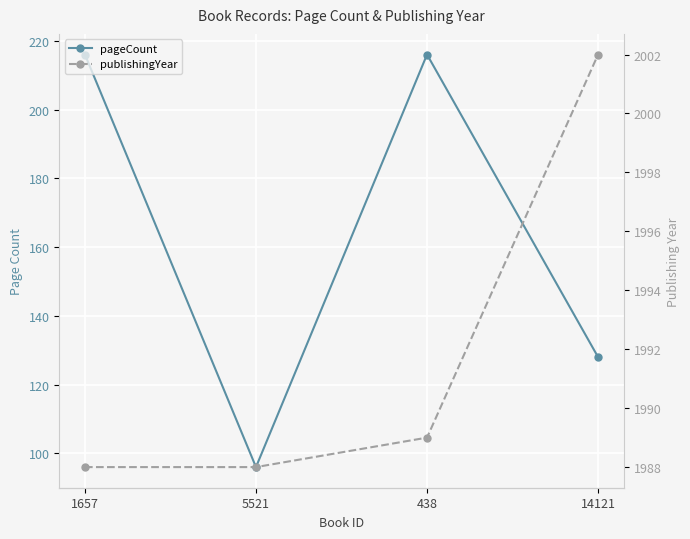

Read the pageCount value at 1657, to the nearest 50.

200